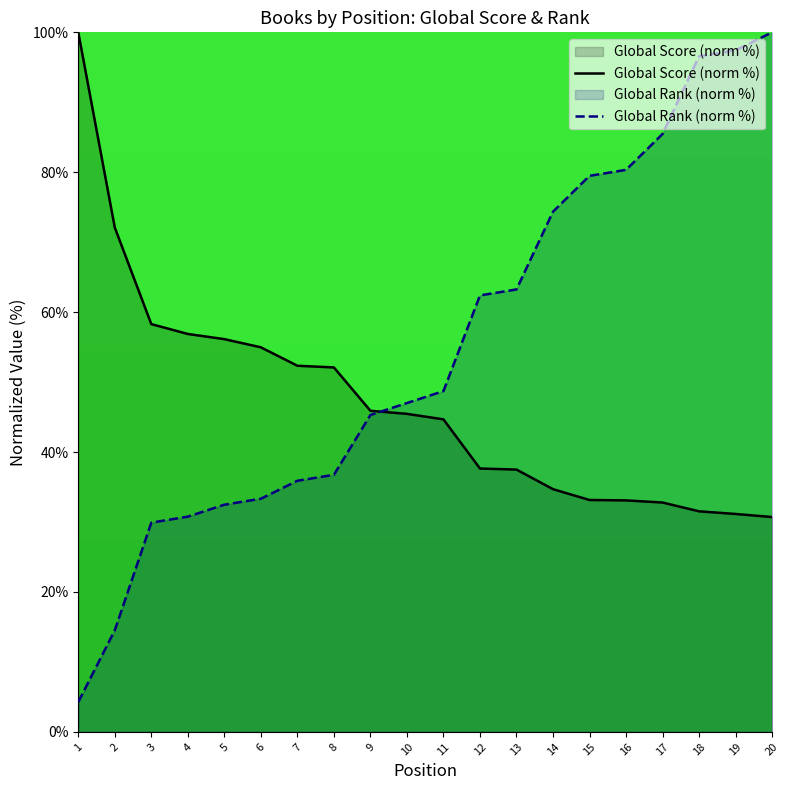

Reading left to right, extract all data points from this chart.

Global Score (norm %): 1=100.0	2=72.1	3=58.3	4=56.9	5=56.1	6=55.0	7=52.3	8=52.1	9=45.9	10=45.5	11=44.7	12=37.6	13=37.5	14=34.7	15=33.2	16=33.1	17=32.8	18=31.5	19=31.2	20=30.7
Global Rank (norm %): 1=4.3	2=14.5	3=29.9	4=30.8	5=32.5	6=33.3	7=35.9	8=36.8	9=45.3	10=47.0	11=48.7	12=62.4	13=63.2	14=74.4	15=79.5	16=80.3	17=85.5	18=96.6	19=97.4	20=100.0